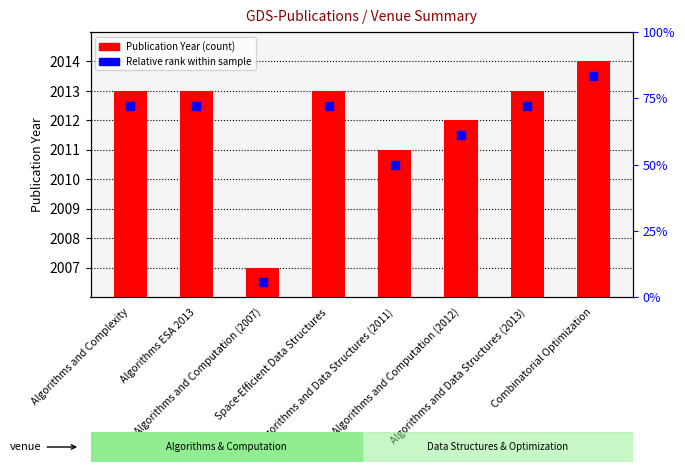

What is the total value across all series at Algorithms and Computation (2012)?

4023.5